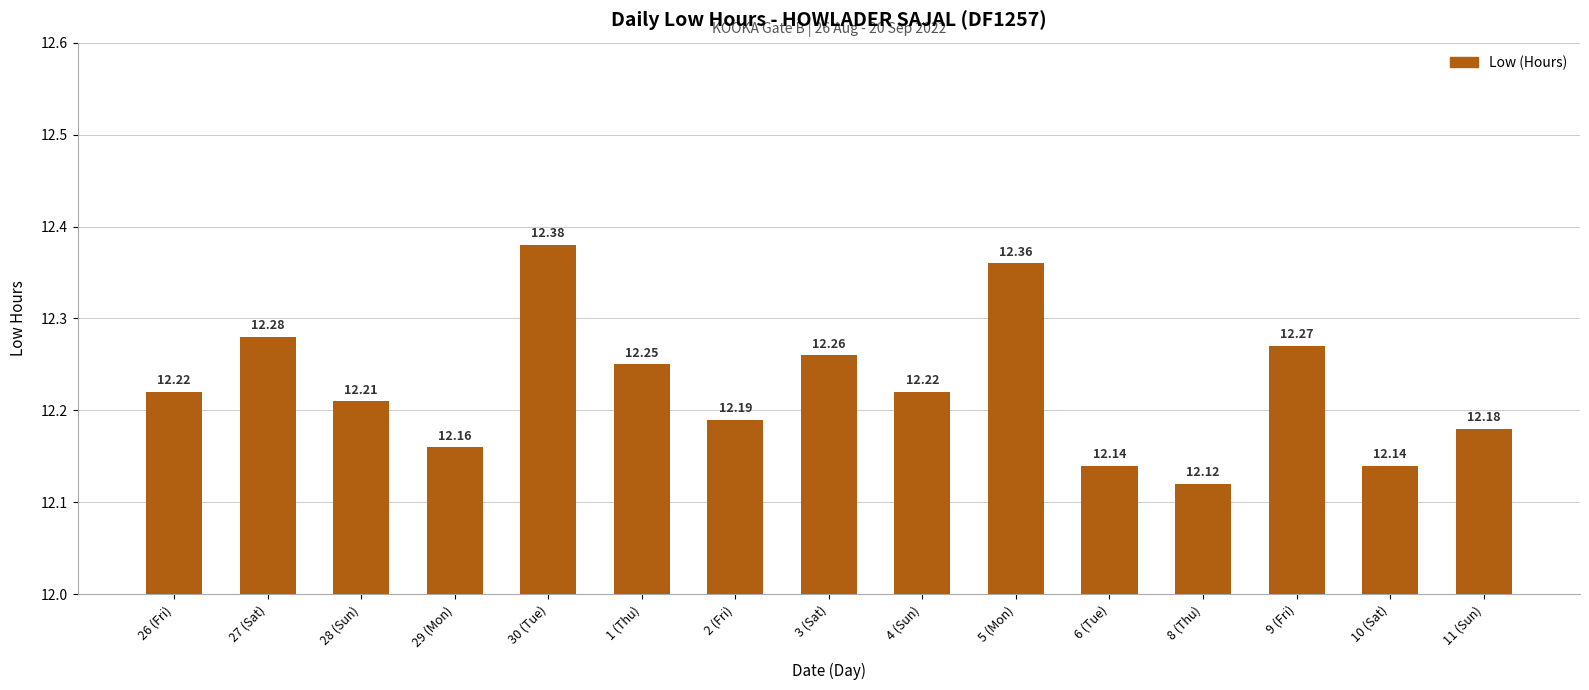

The chart shows a value of 12.3 at 27 (Sat). True or false?

True